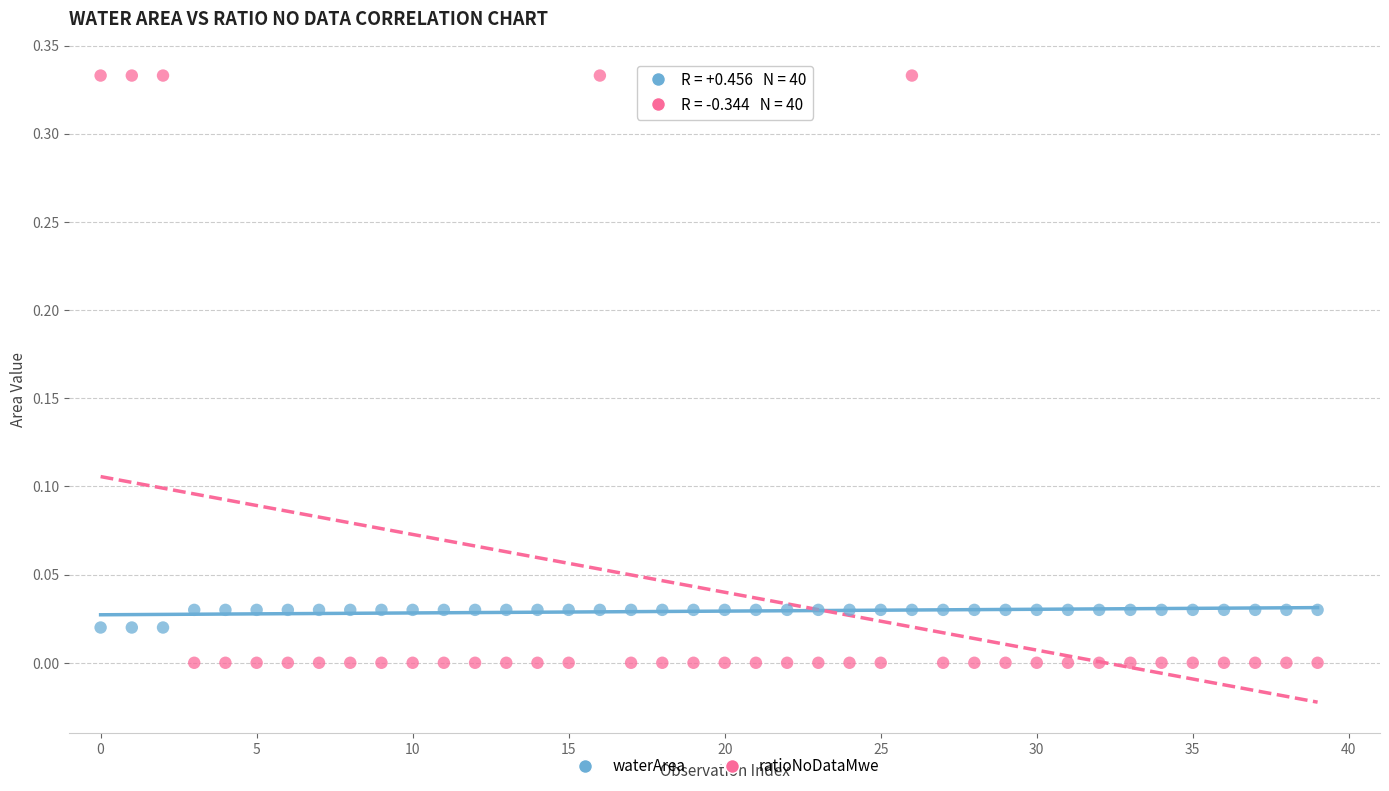

Which series has the largest Y range (max minus min)?

ratioNoDataMwe